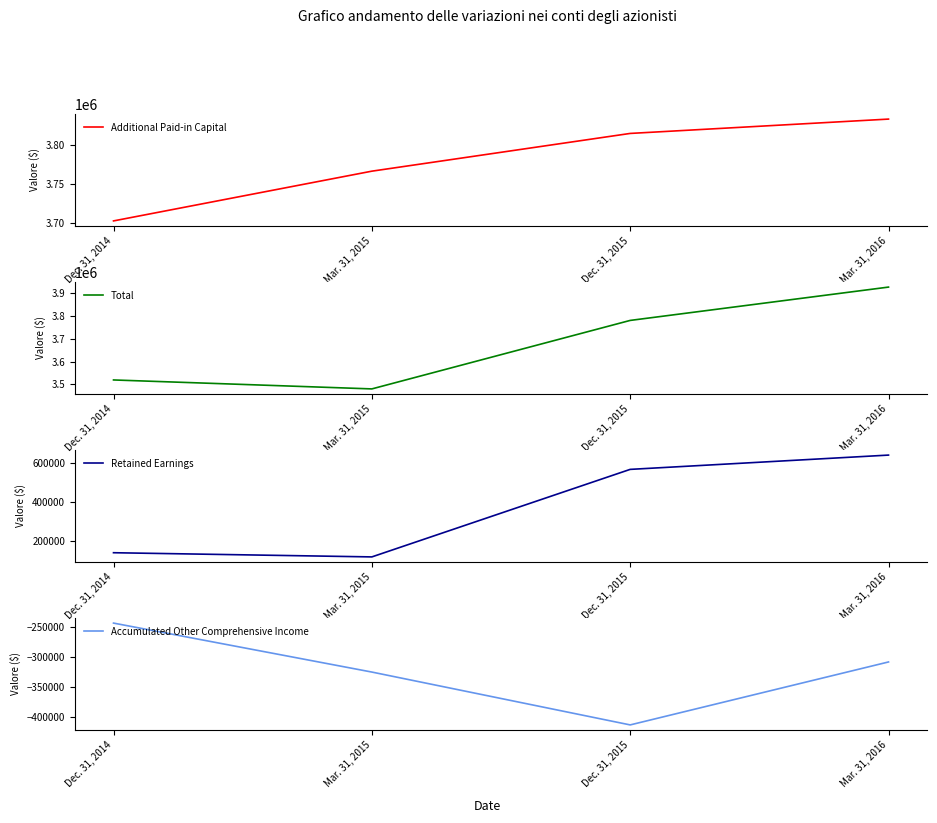

What is the smallest value displayed?

-412650